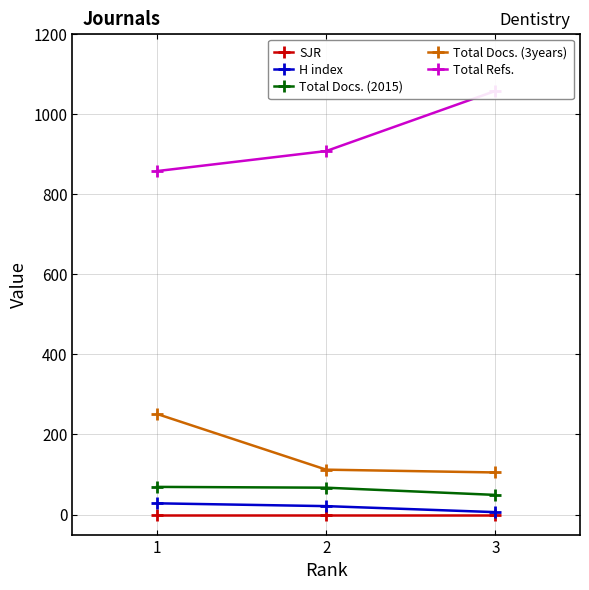

At which label does Total Refs. reach its peak?

3